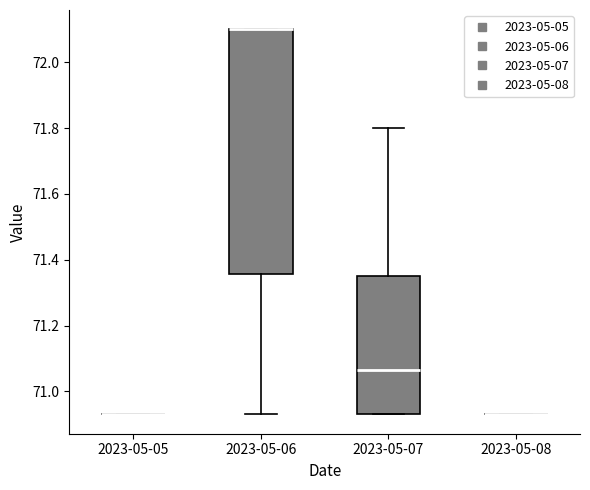

Comparing the boxes themselves (not the whiskers), which one is the tallest?

2023-05-06